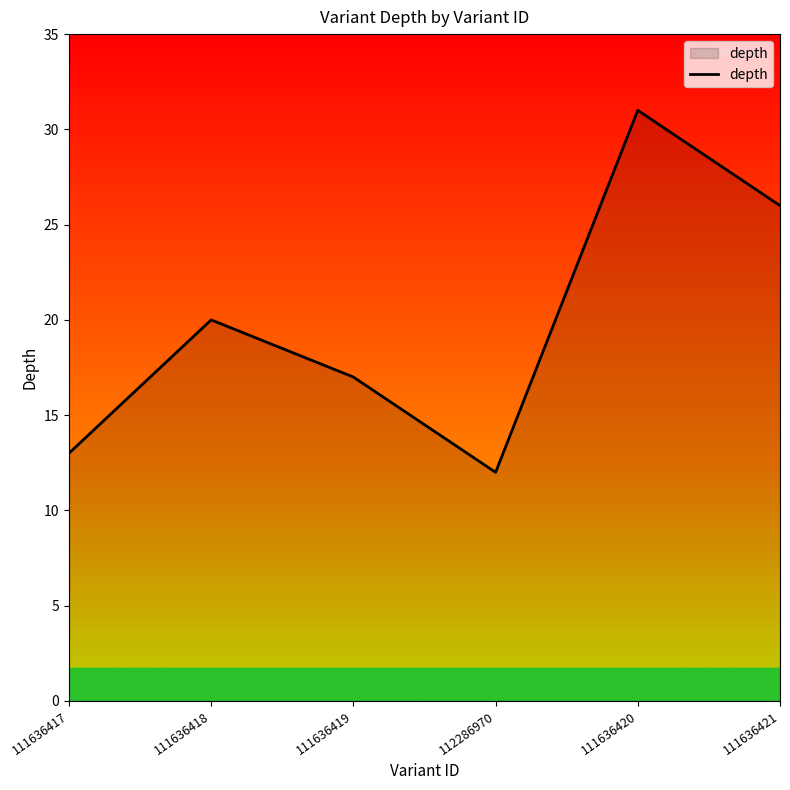

Where is the first local minimum?

112286970